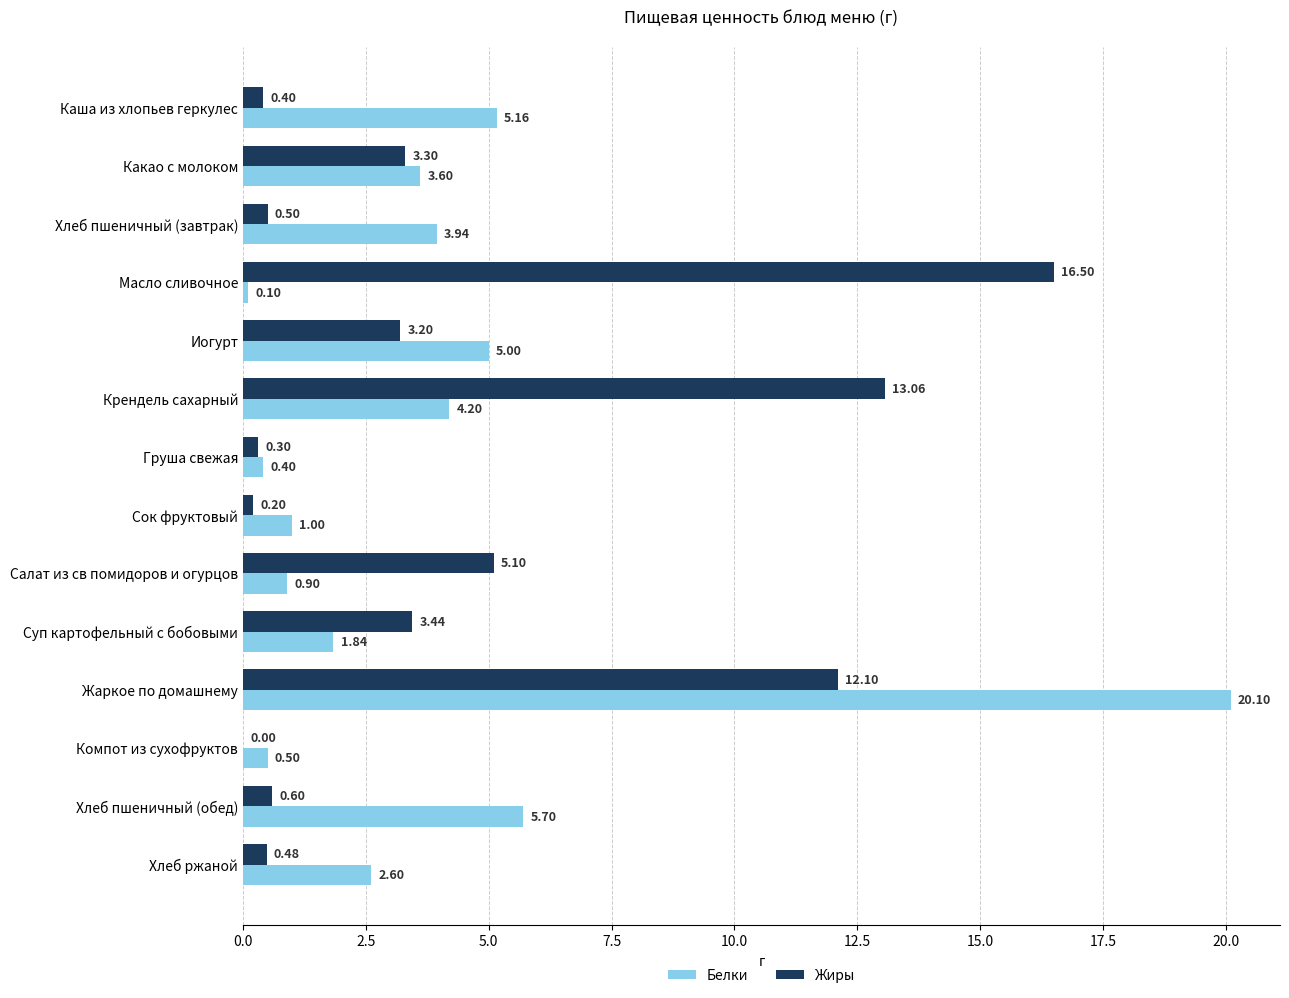

What are all the series names shown in the legend?

Белки, Жиры